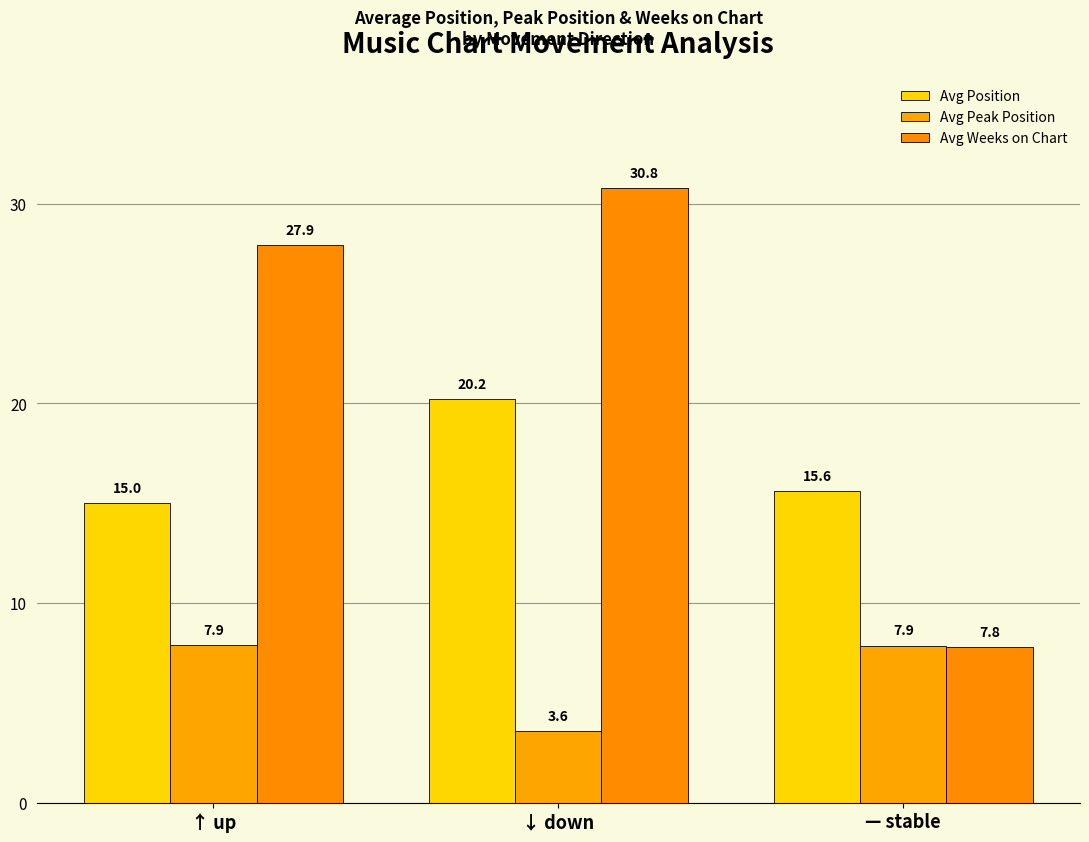

What position from the left is ↓ down?

2